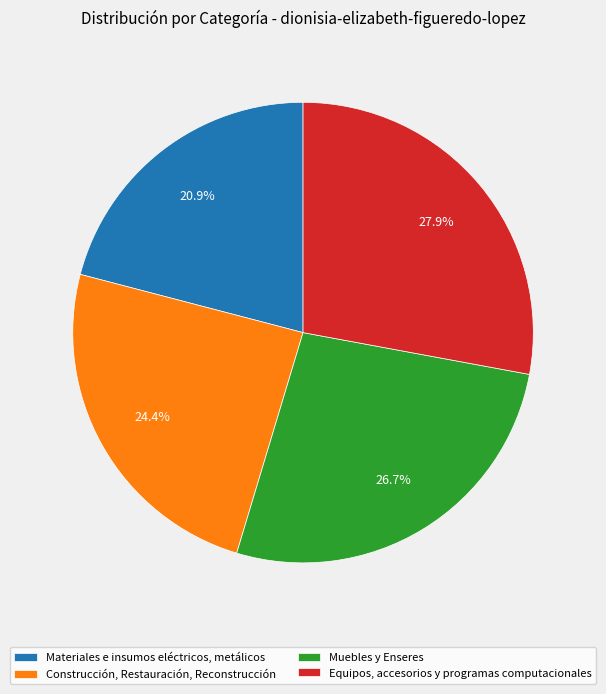

Count the number of slices in the pie.

4